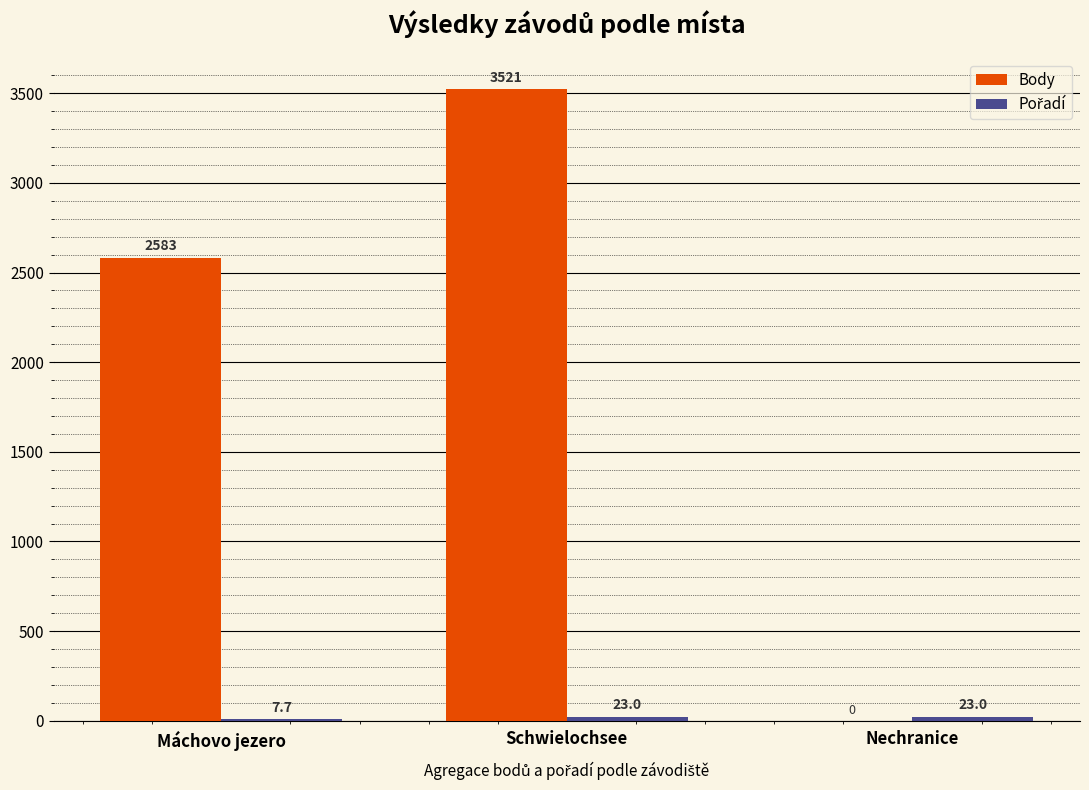

What is the greatest value displayed?

3521.0